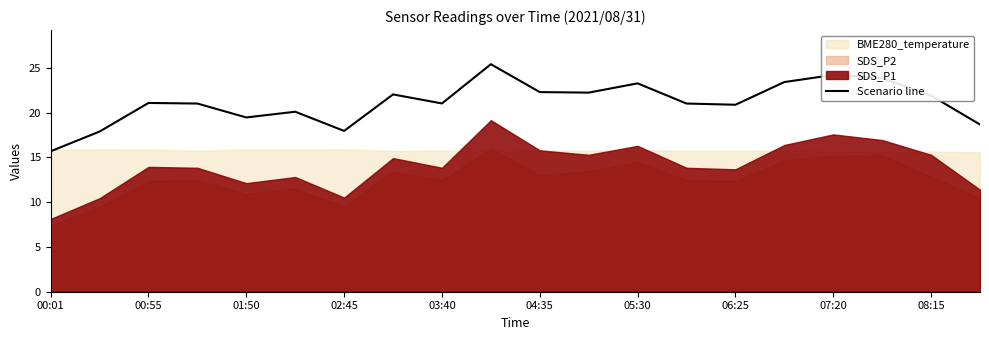

What is the value of the 10th point from the left?

25.4